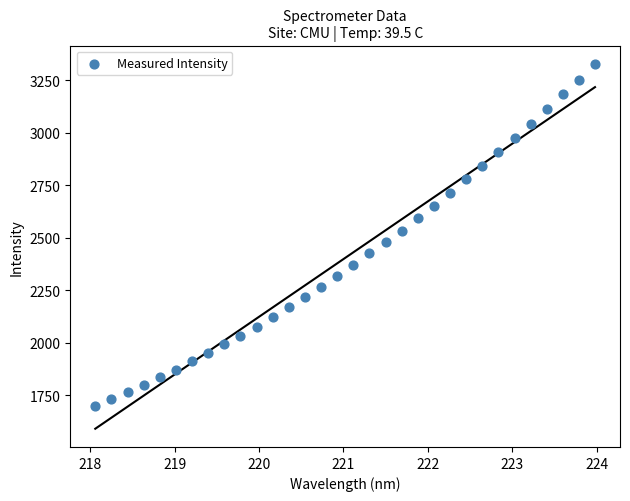

What is the range of Y values (max minus min)?

1628.0